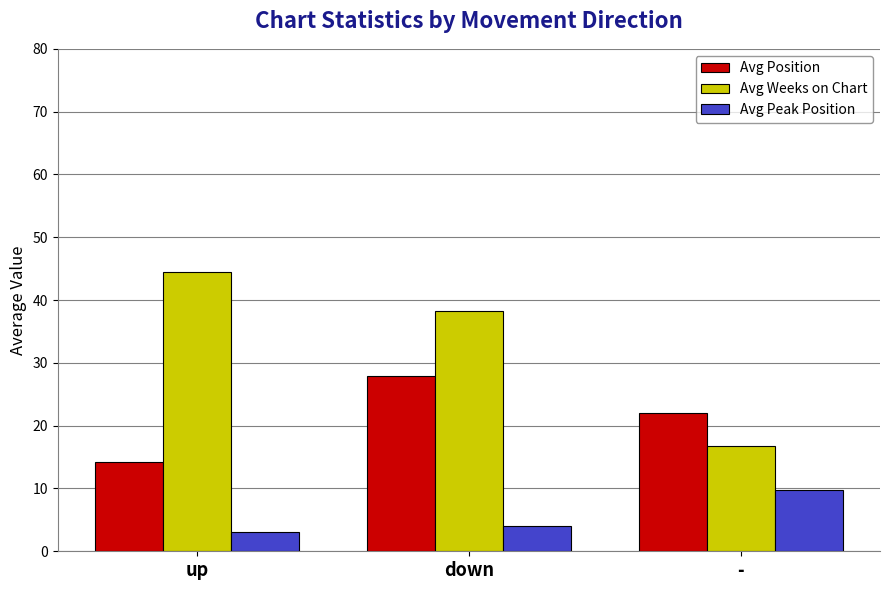

The Avg Weeks on Chart series shows 16.7 at -. True or false?

True